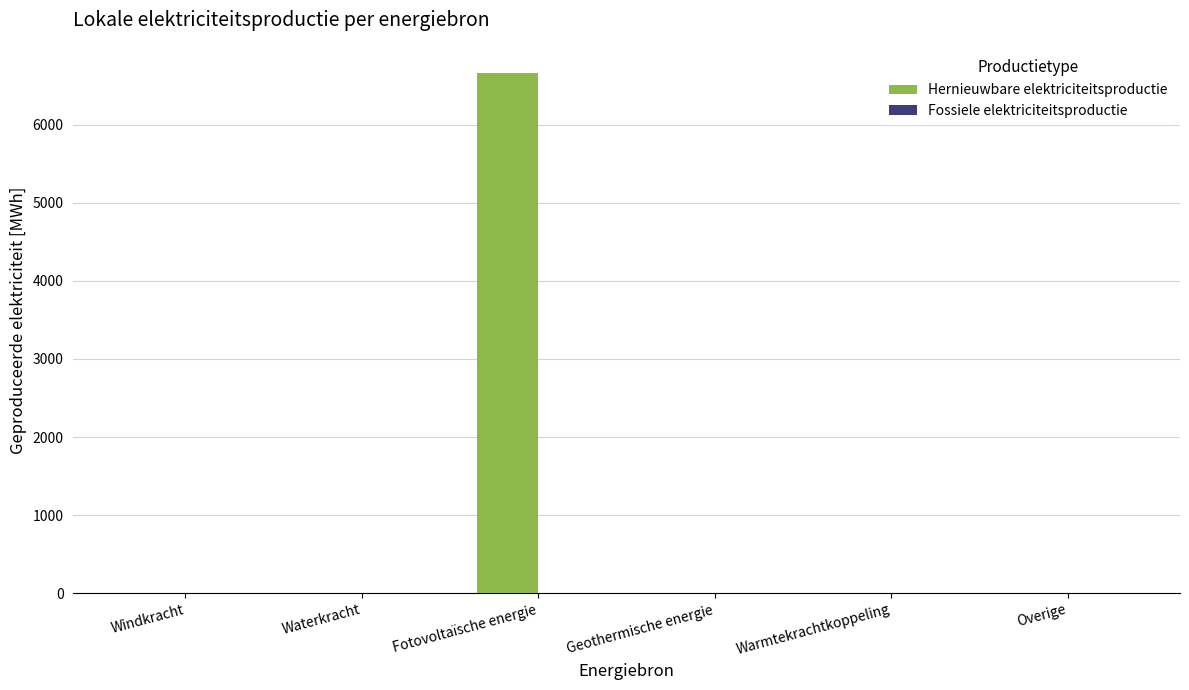

What is the maximum value shown in the chart?

6661.0